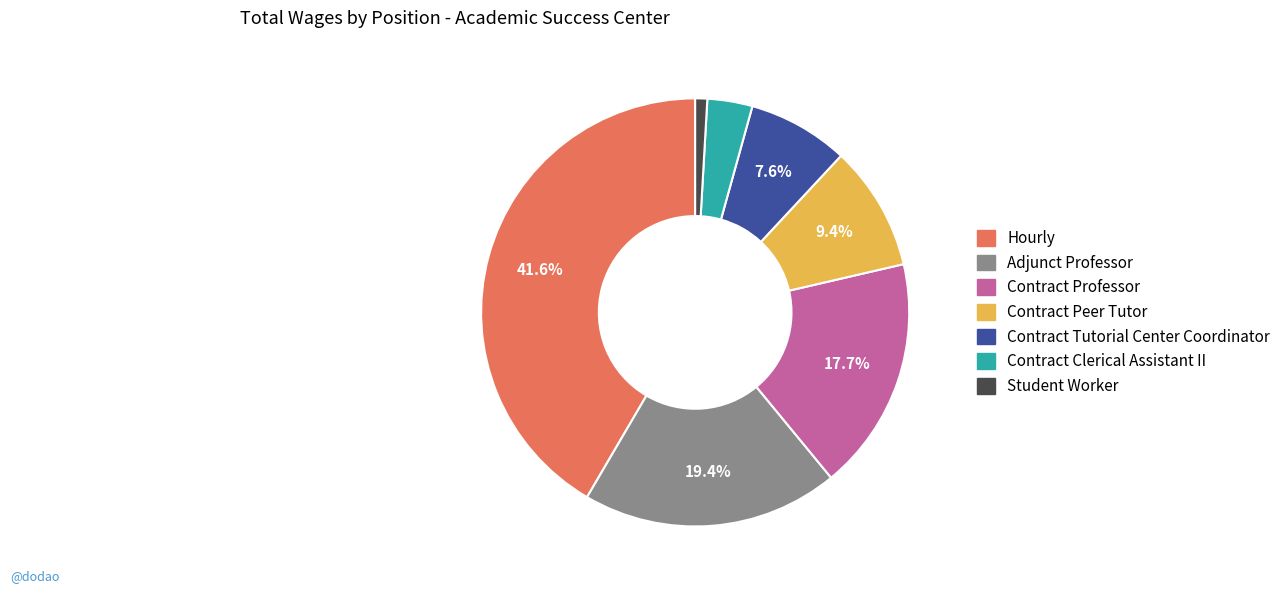

To the nearest percent, what portion does Contract Peer Tutor represent?

9%